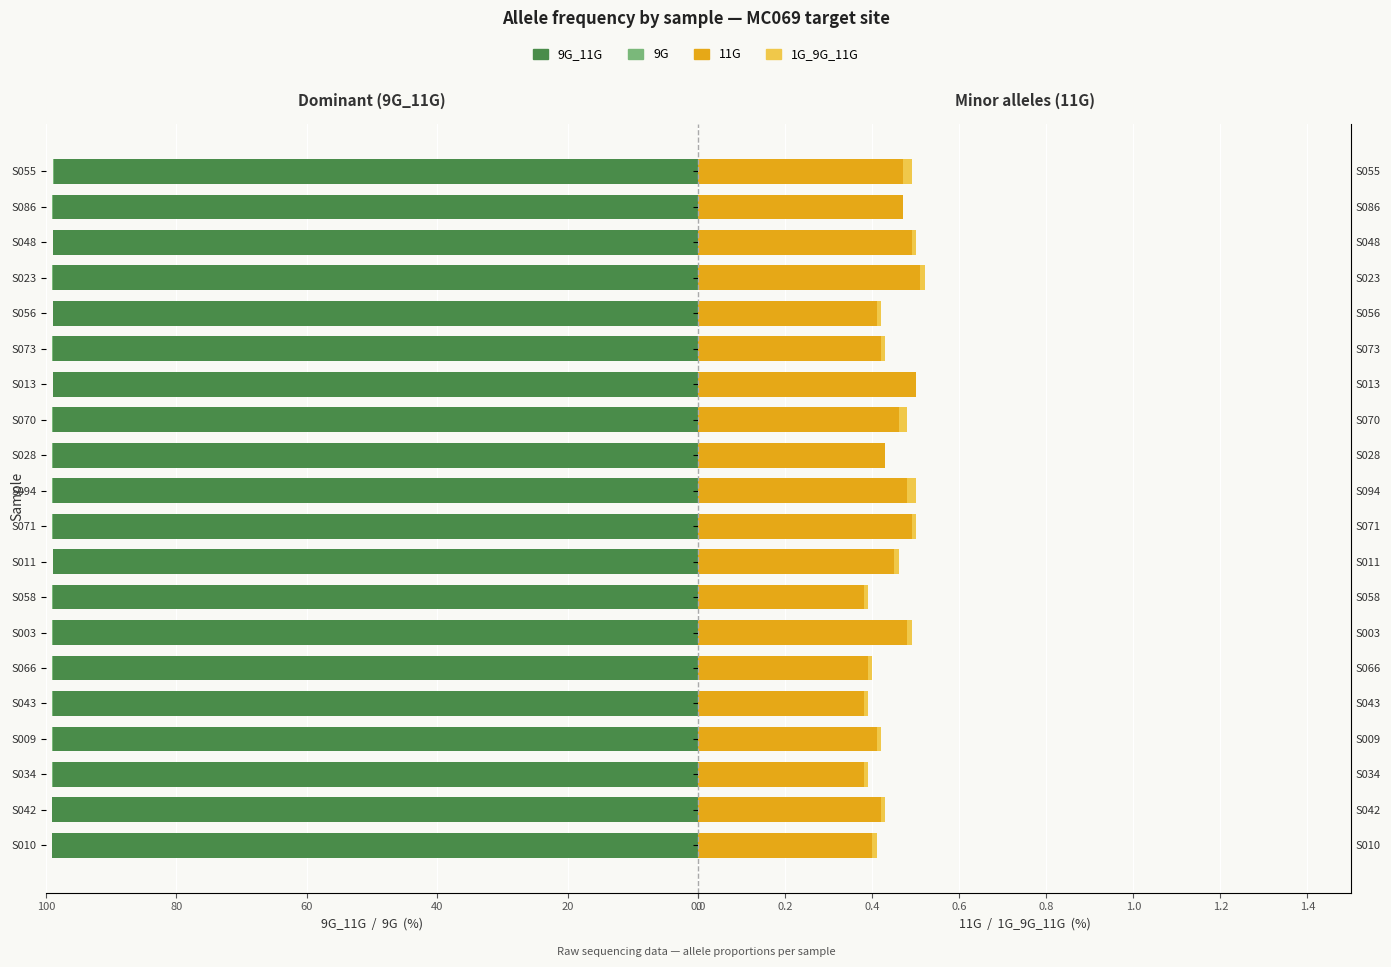

How many series are shown in this chart?

4